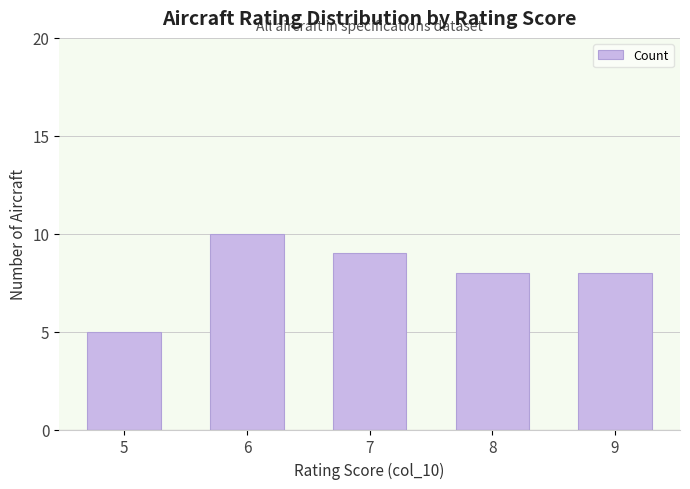

What is the sum of all values?

40